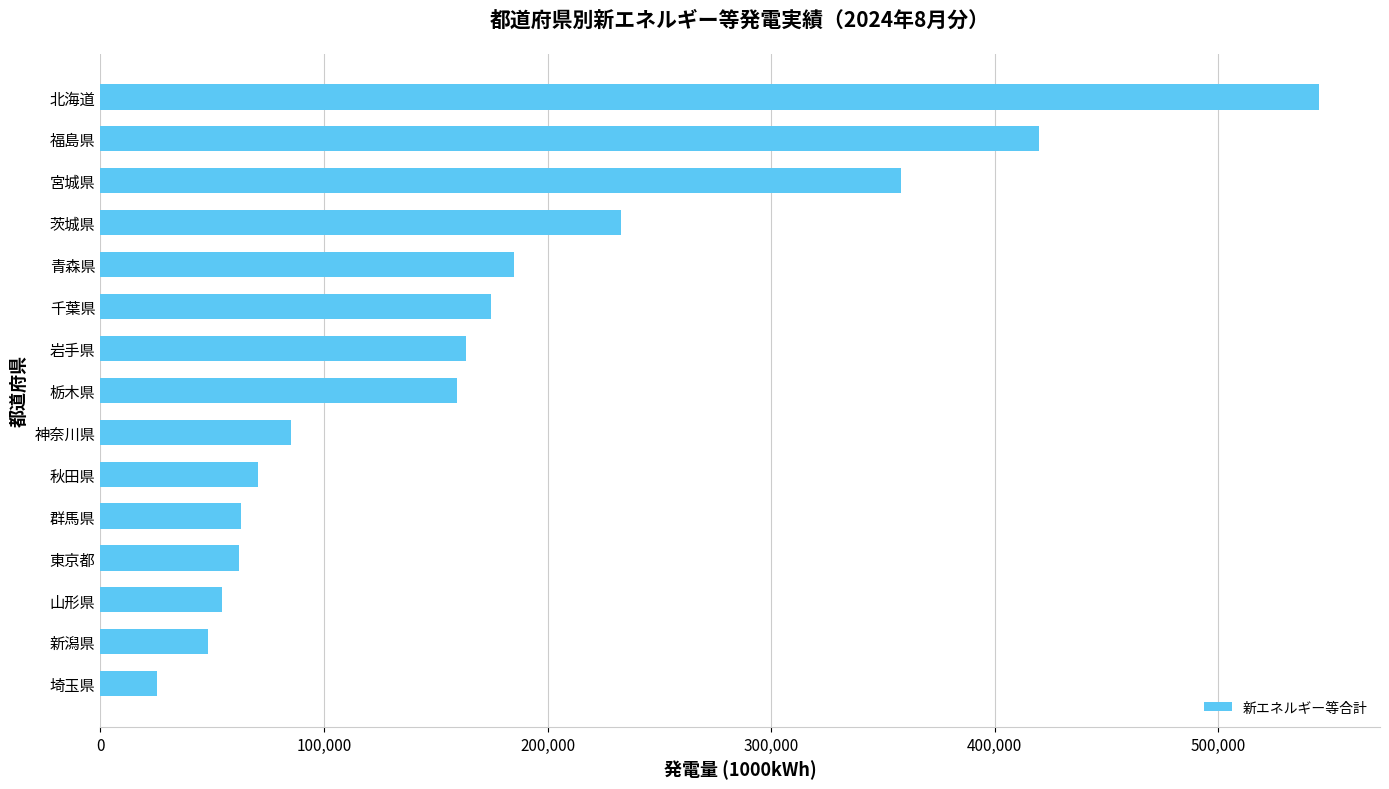

Are the bars horizontal?

Yes